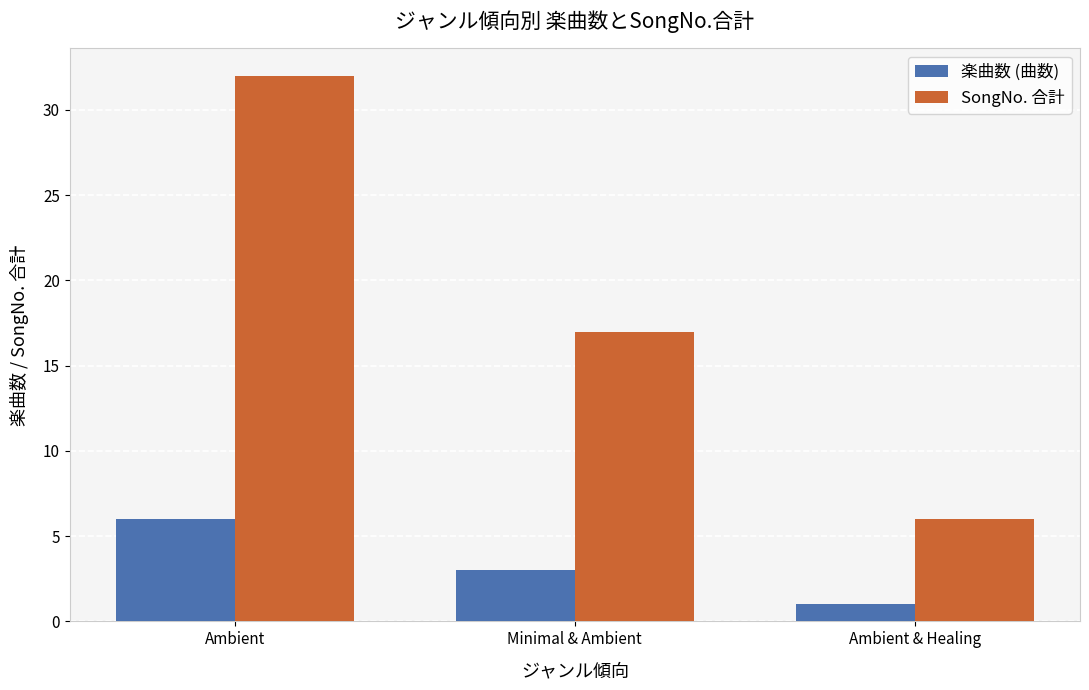

What is the approximate value of SongNo. 合計 at Ambient & Healing?

6